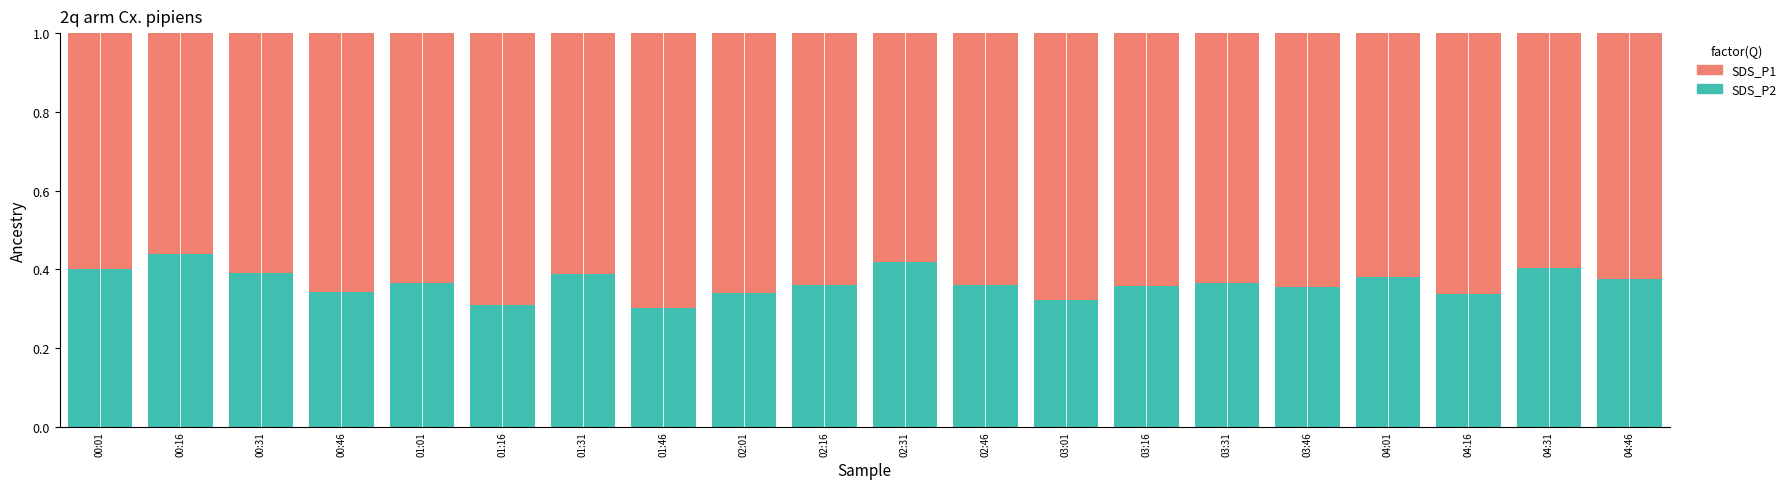

How many distinct data groups are displayed?

2